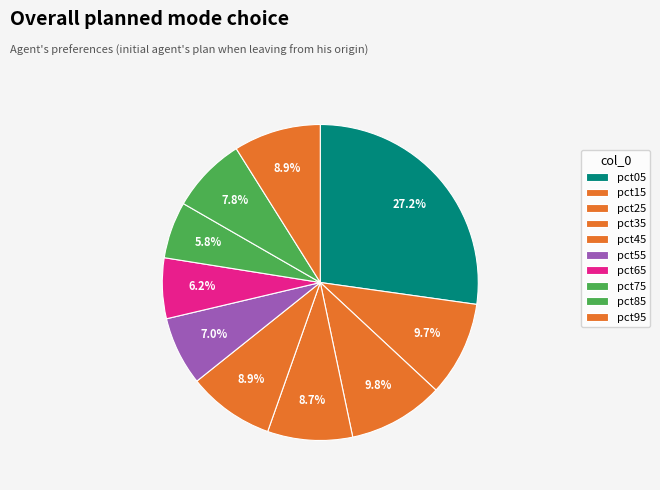

To the nearest percent, what is the difference between the pct65 and pct35 slice percentages?

2%